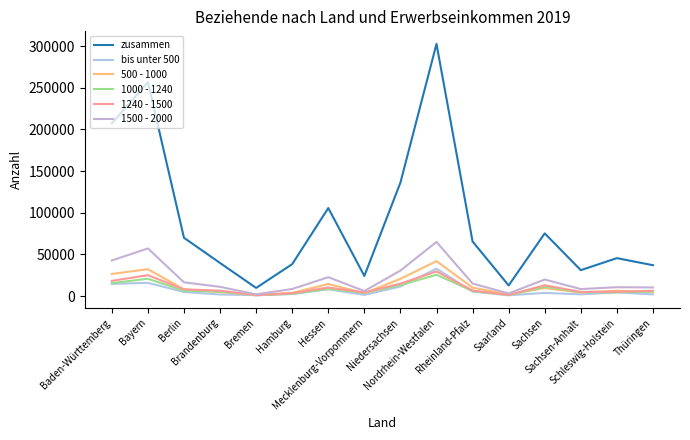

At Hessen, list the series in order from largest to smallest.

zusammen, 1500 - 2000, 500 - 1000, 1240 - 1500, 1000 - 1240, bis unter 500